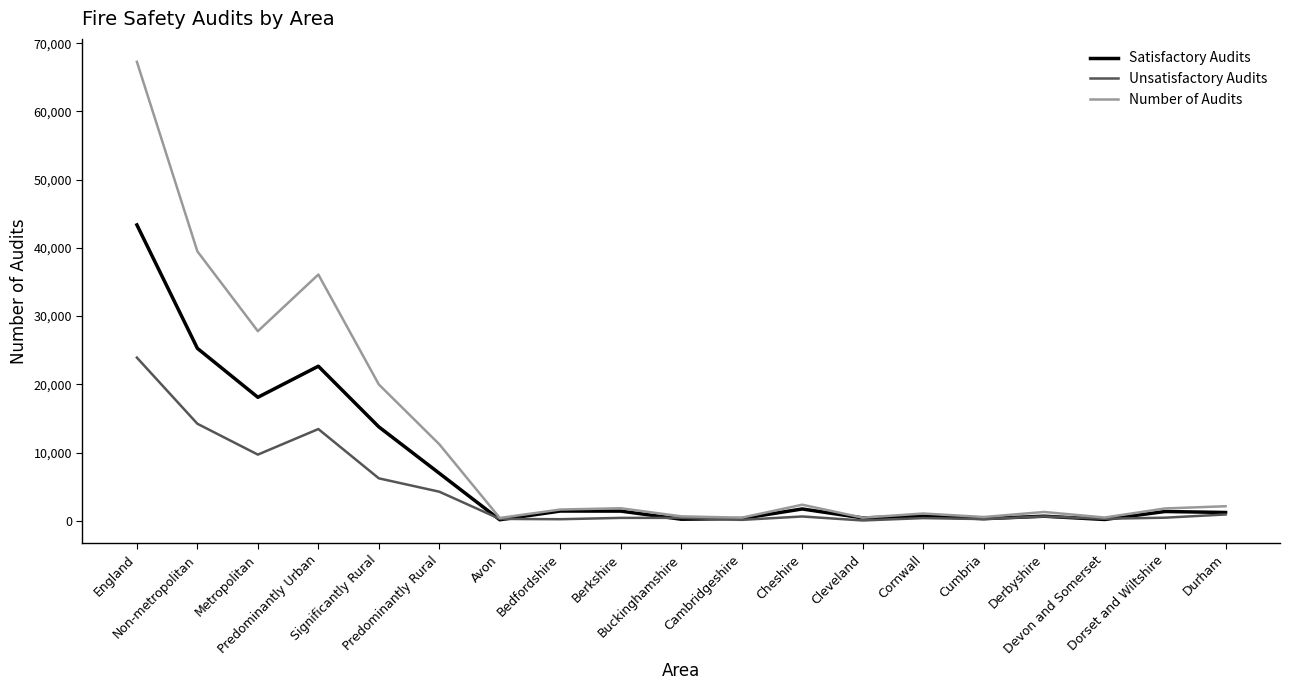

What position from the left is Cumbria?

15